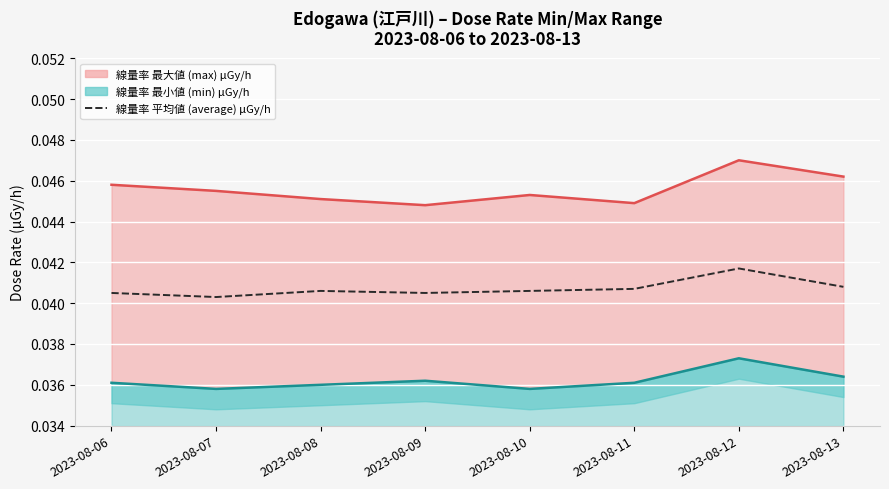

At which category is the sum across all series the highest?

2023-08-12